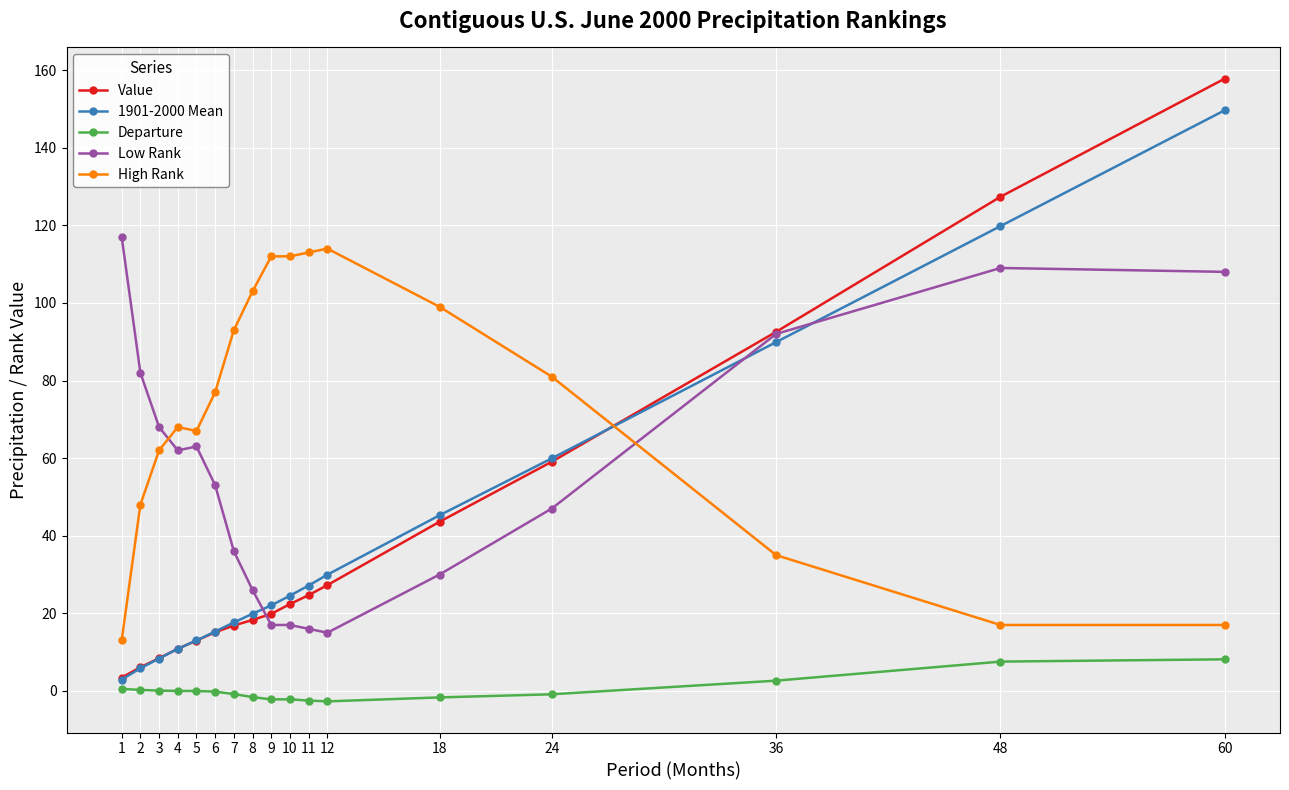

What is the difference between the maximum and minimum values in the Low Rank series?

102.0